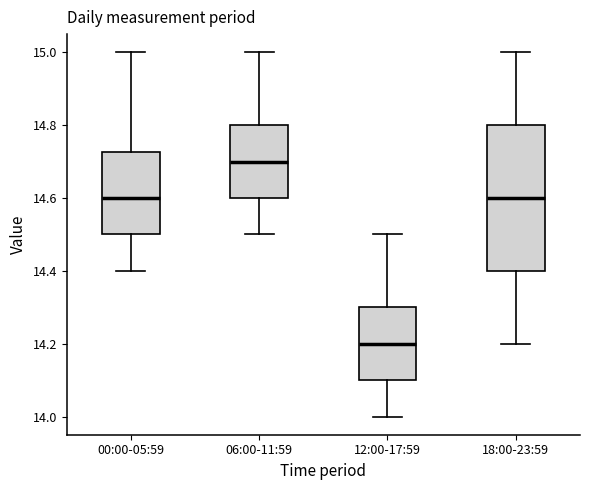

Comparing the boxes themselves (not the whiskers), which one is the tallest?

18:00-23:59